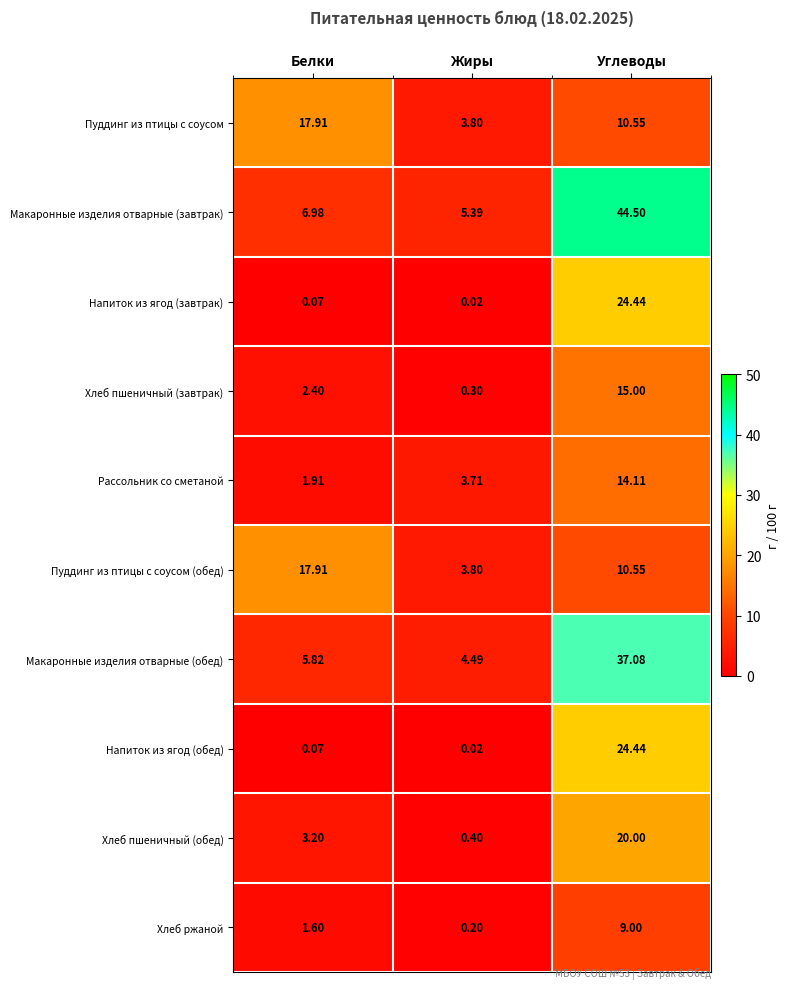

Which series changed the most between Жиры and Углеводы?

Макаронные изделия отварные (завтрак)